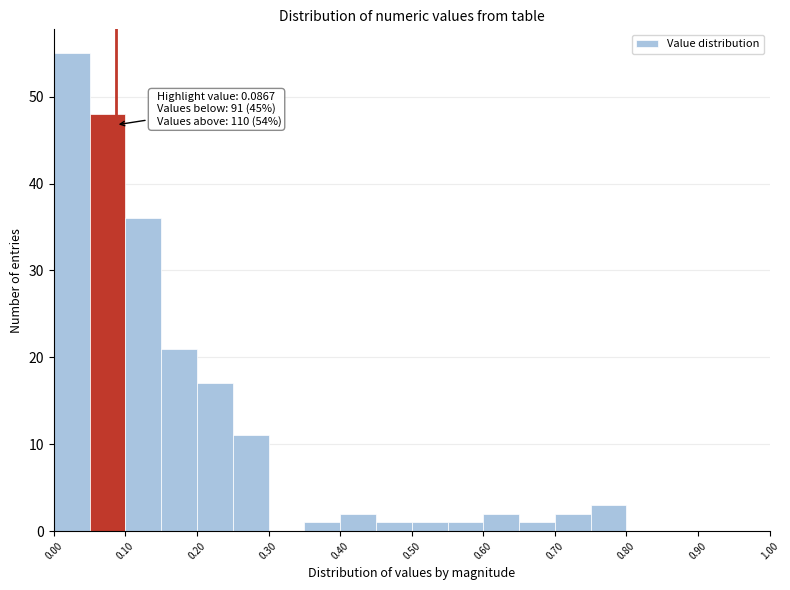

Over which range of the x-axis is the bar tallest?

0.00 to 0.05